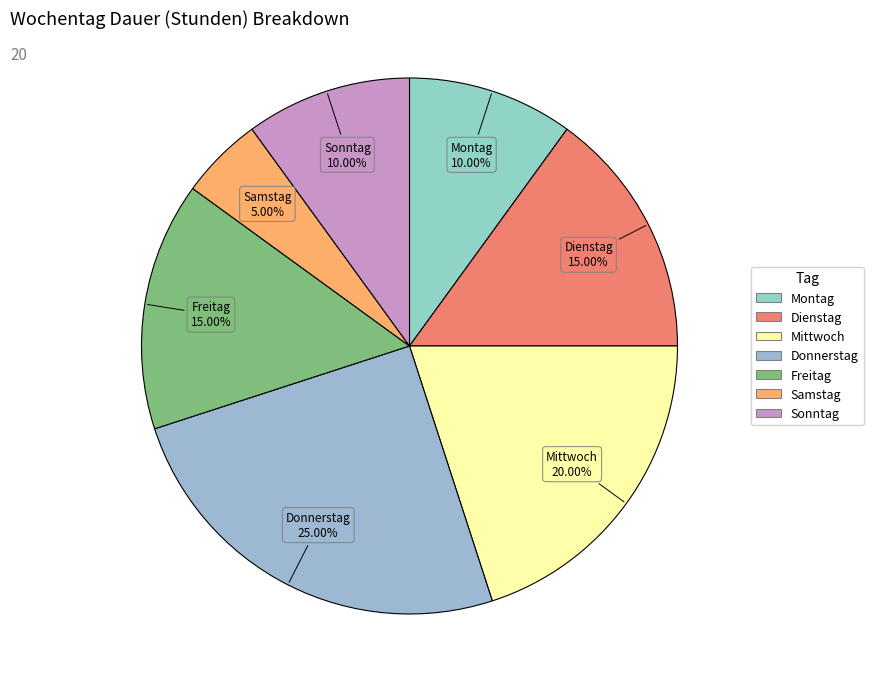

What percentage is the Dienstag slice, to the nearest percent?

15%